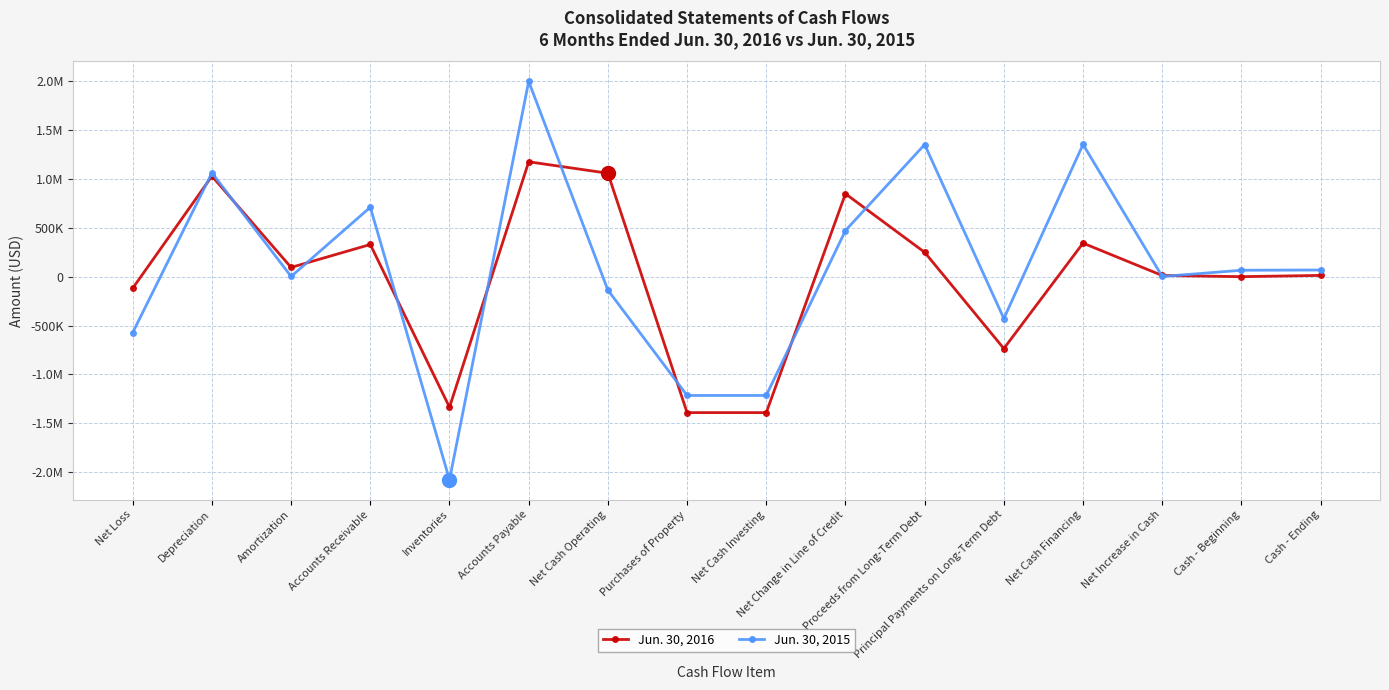

Is it true that Jun. 30, 2015 equals -1214489 at Net Cash Investing?

True